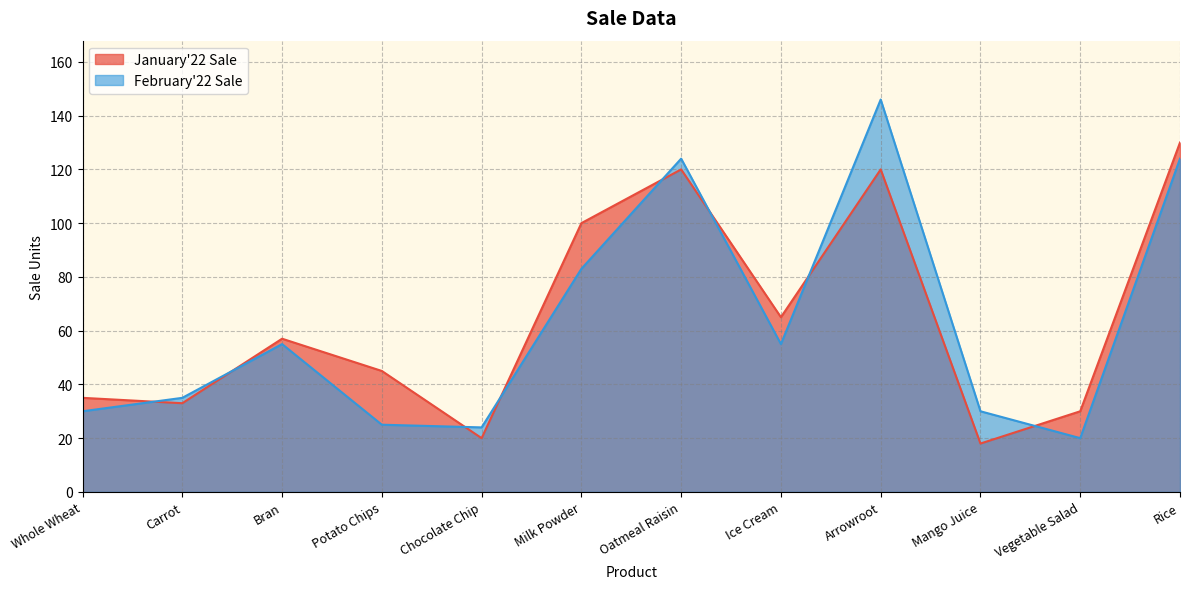

How many data points does each series have?

12